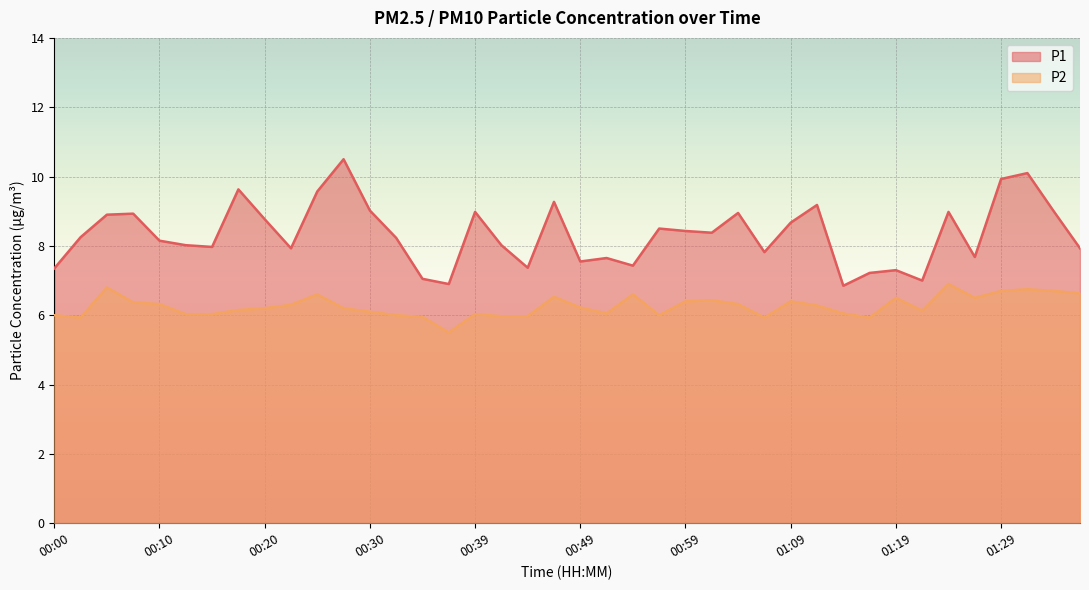

What is the total value across all series at 00:34?

13.0